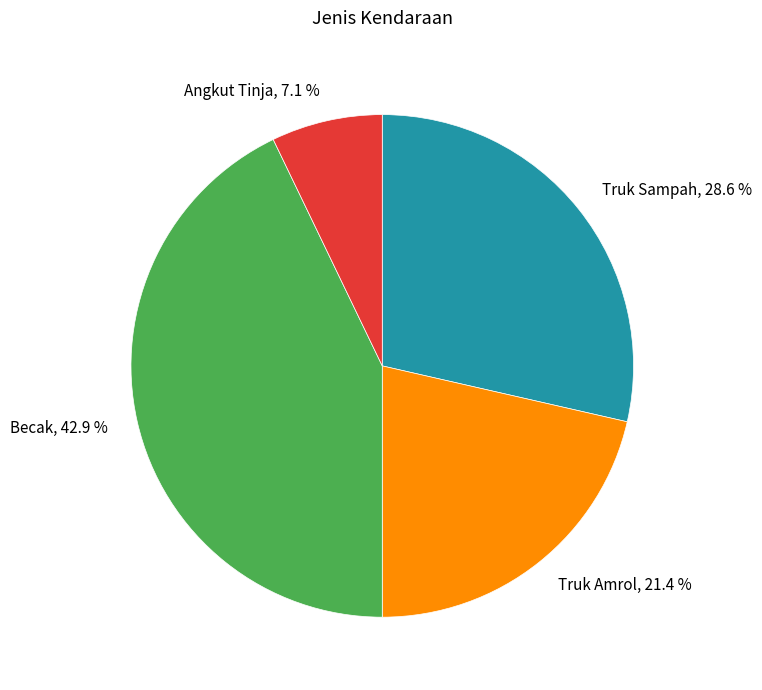

To the nearest percent, what is the difference between the Angkut Tinja and Becak slice percentages?

36%